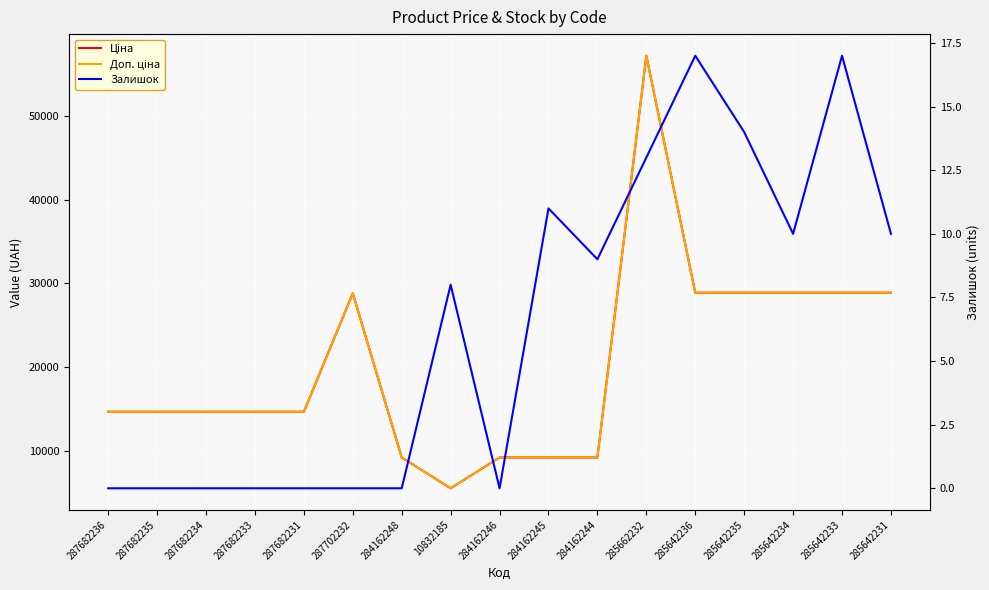

Where is Ціна nearest to the value 31366?

285642236